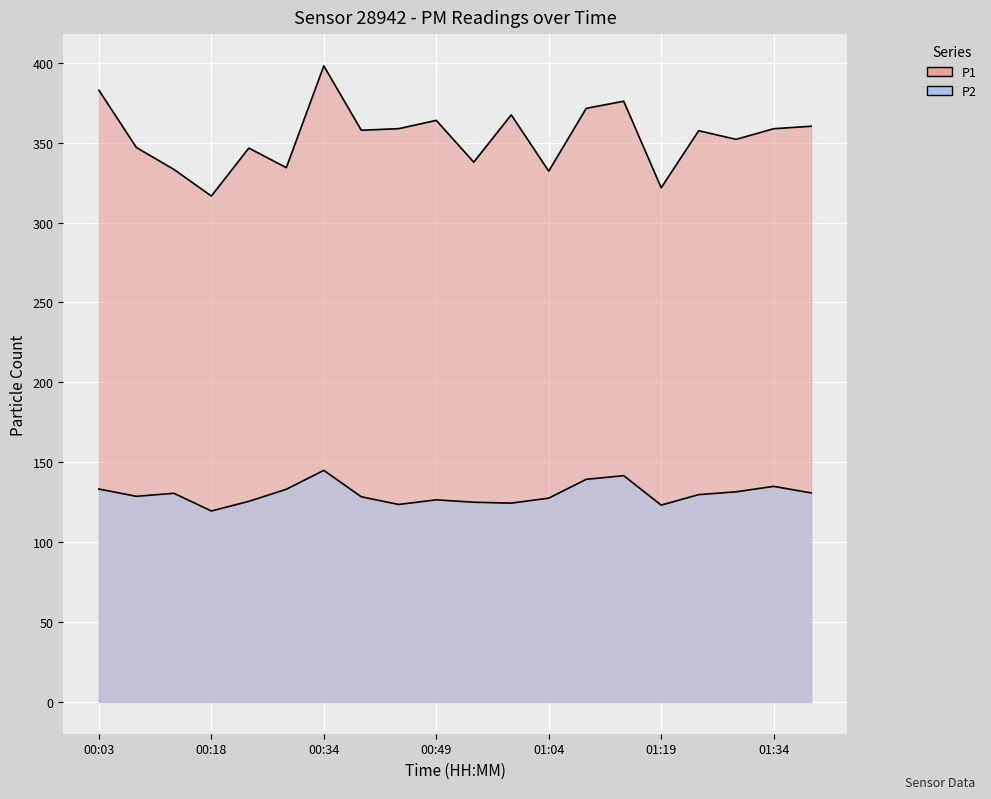

What is the maximum value for P2?

144.9